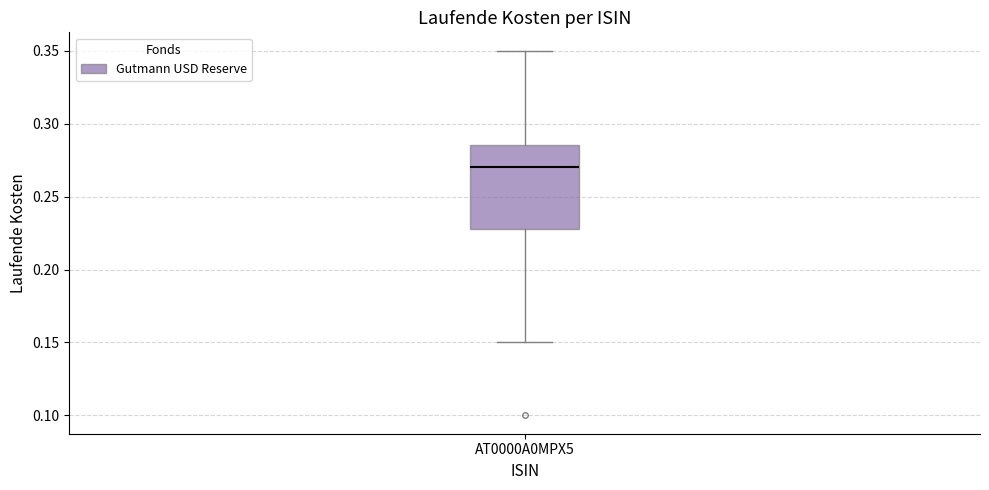

Where does the median line of the box for AT0000A0MPX5 sit on the y-axis? The values are not printed on the chart, so give them approximately, as read against the axis.

0.270